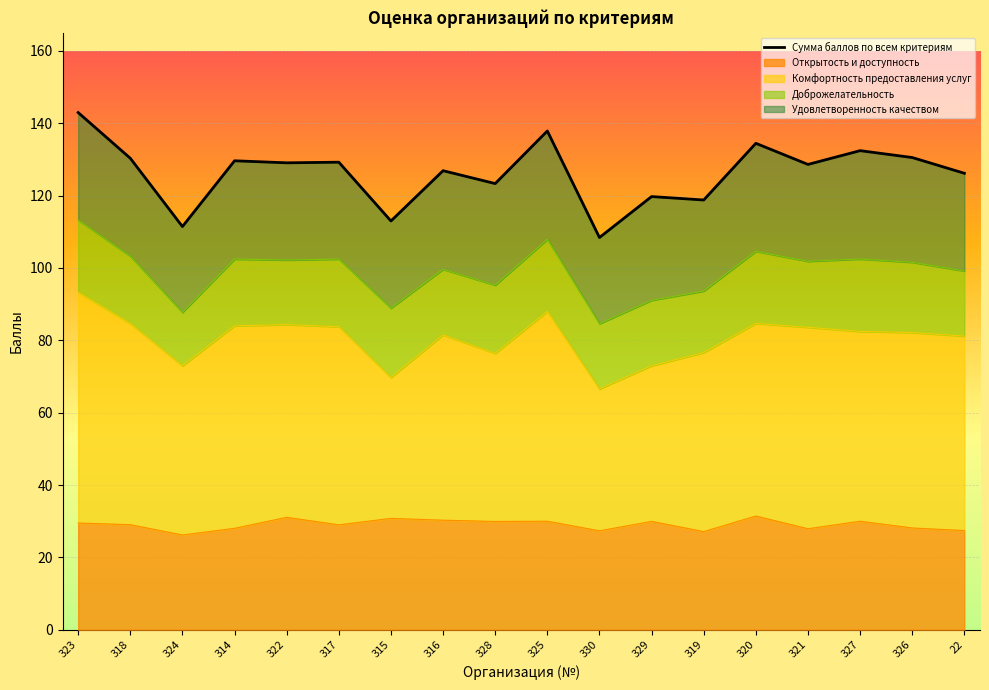

What is the minimum value shown in the chart?

108.4